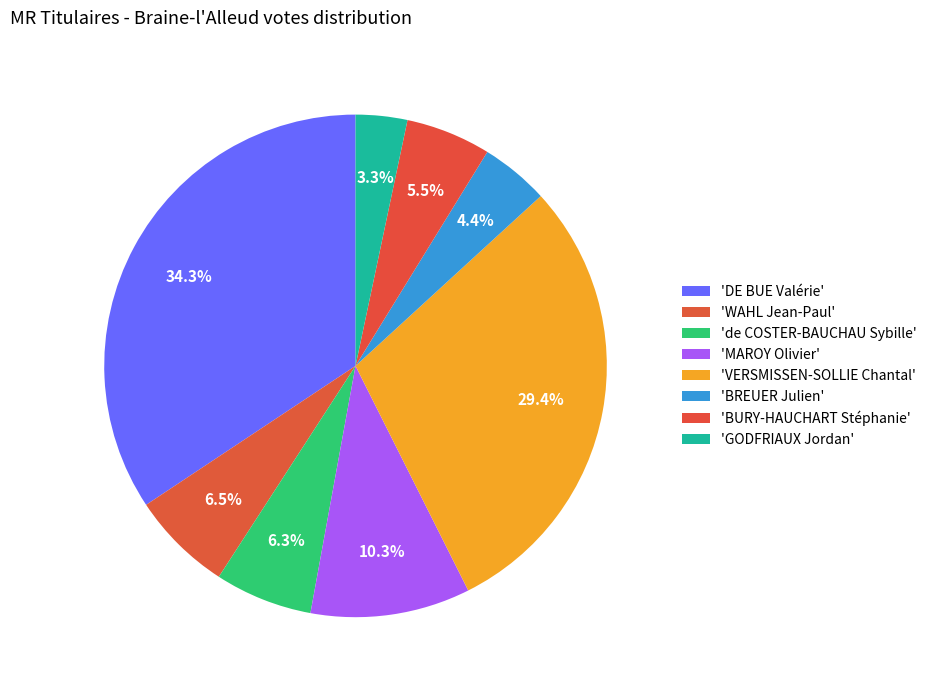

Count the number of slices in the pie.

8